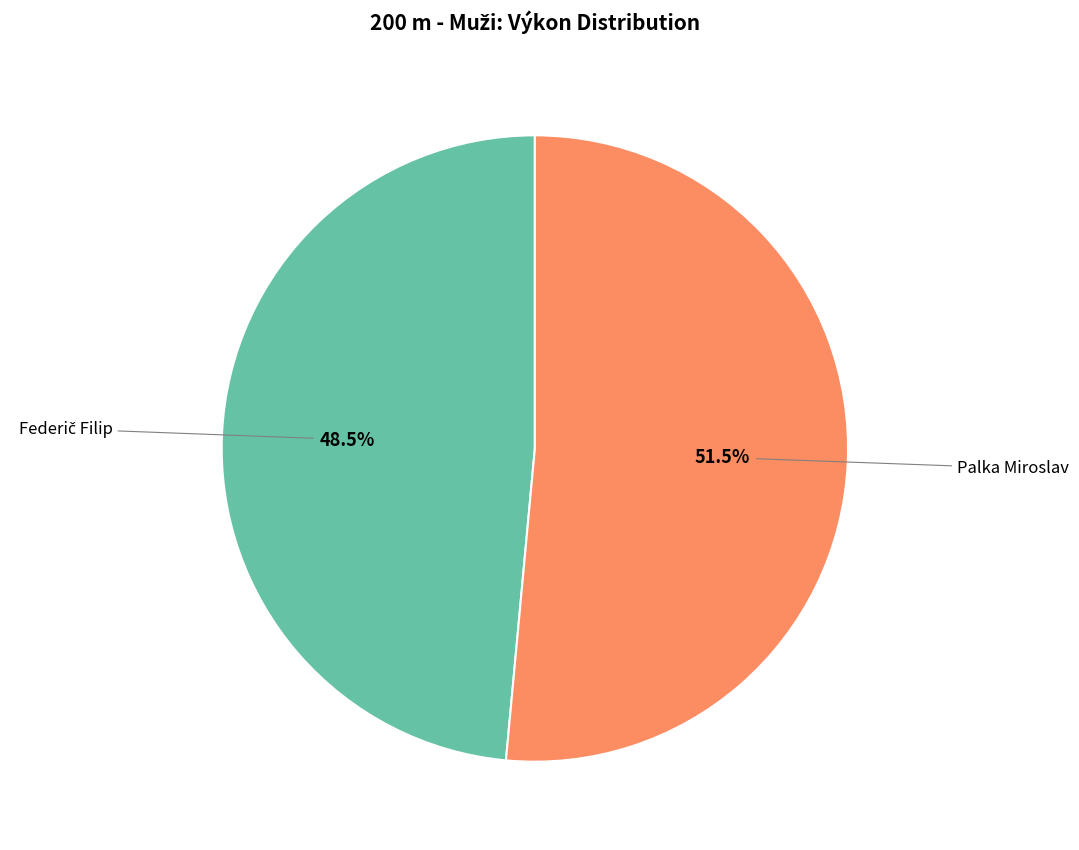

Is there any slice that represents more than half of the pie?

Yes